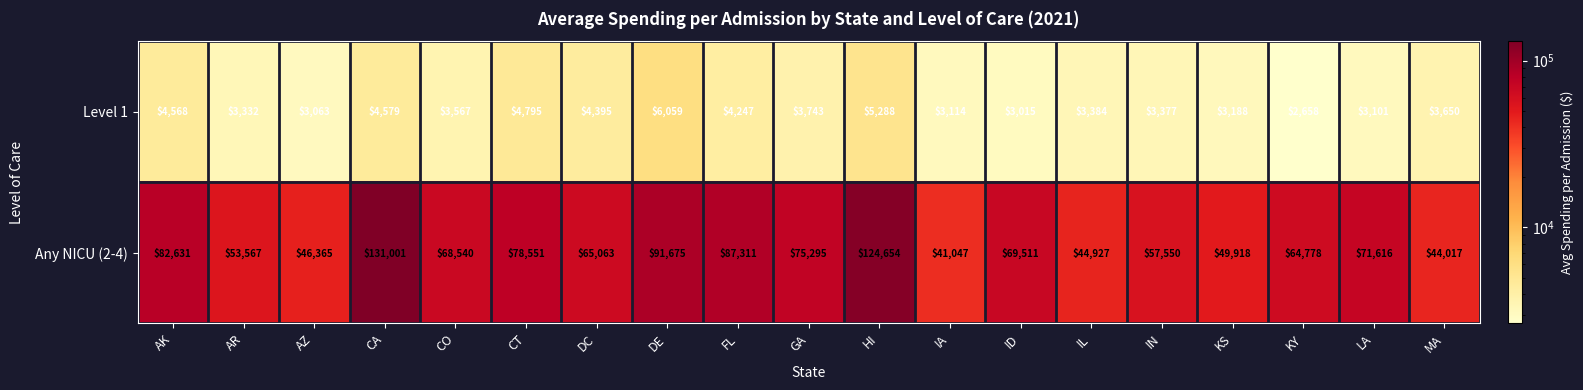

How many categories are shown in the chart?

19